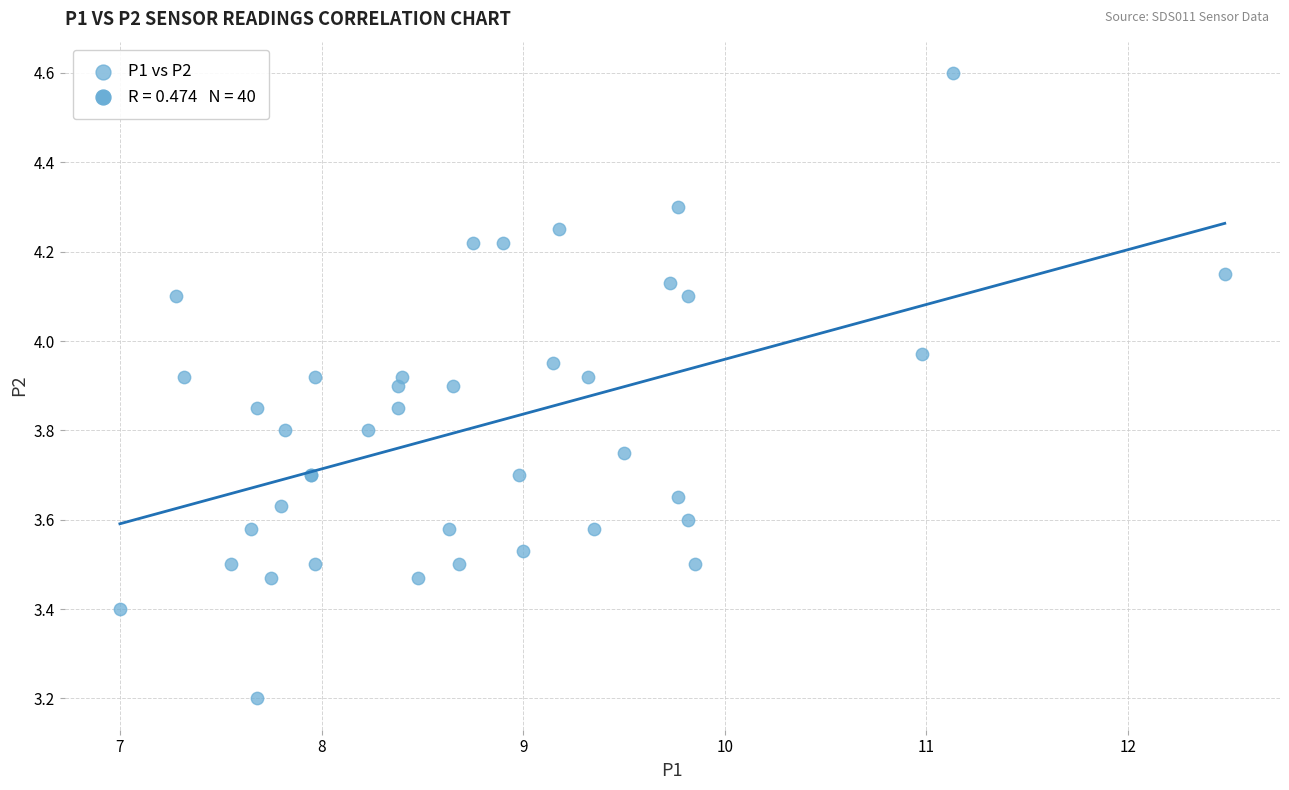

What Y value in the scatter plot is closest to 3?

3.2